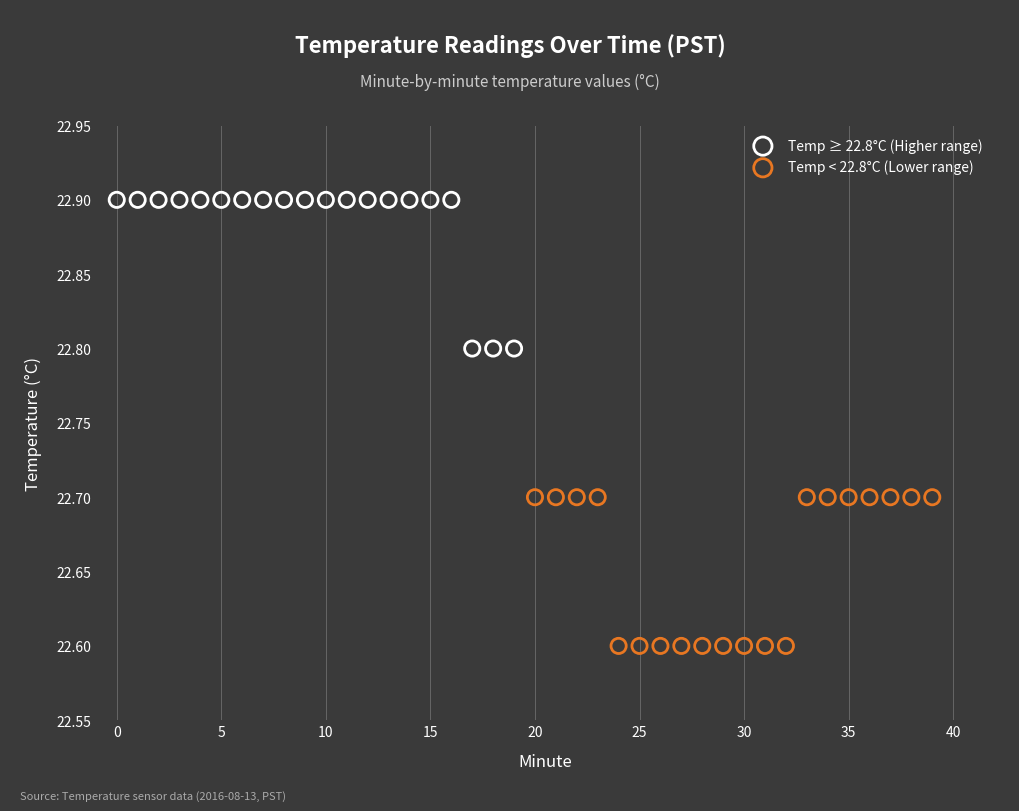

Which series contains the lowest Y value?

Temp < 22.8°C (Lower range)